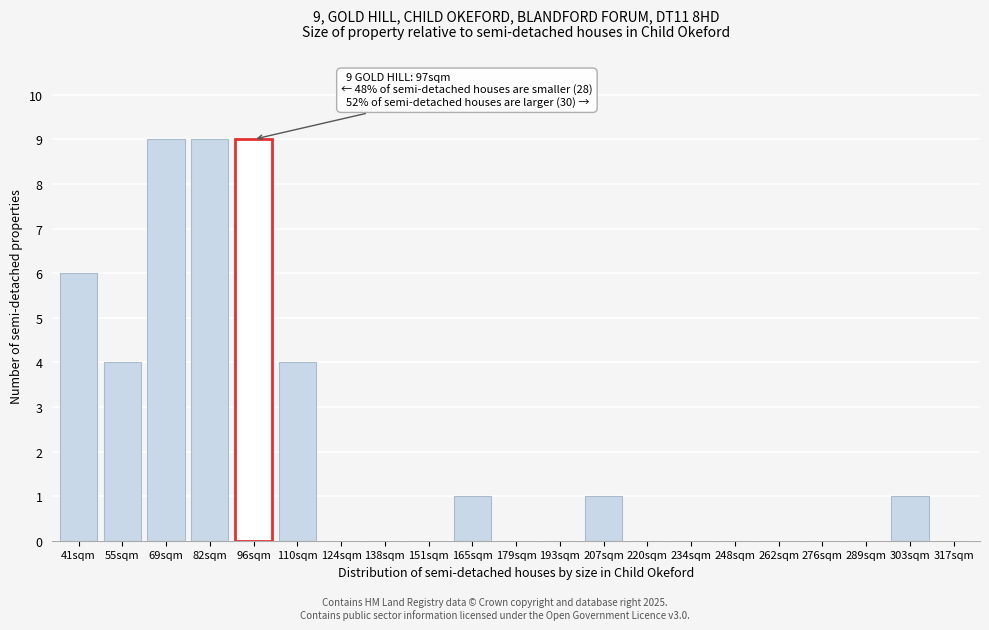

Reading right to left, what are all the values shown in this chart?

317sqm=0	303sqm=1	289sqm=0	276sqm=0	262sqm=0	248sqm=0	234sqm=0	220sqm=0	207sqm=1	193sqm=0	179sqm=0	165sqm=1	151sqm=0	138sqm=0	124sqm=0	110sqm=4	96sqm=9	82sqm=9	69sqm=9	55sqm=4	41sqm=6